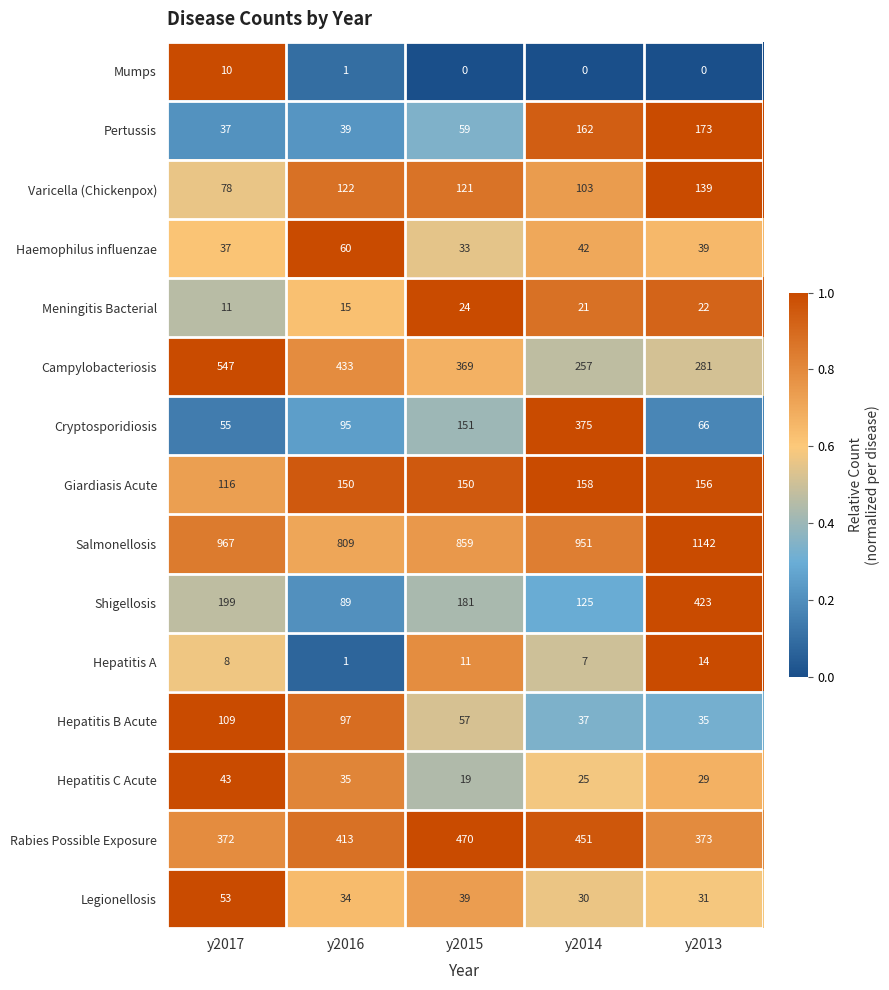

What is the lowest value of the Pertussis series?

37